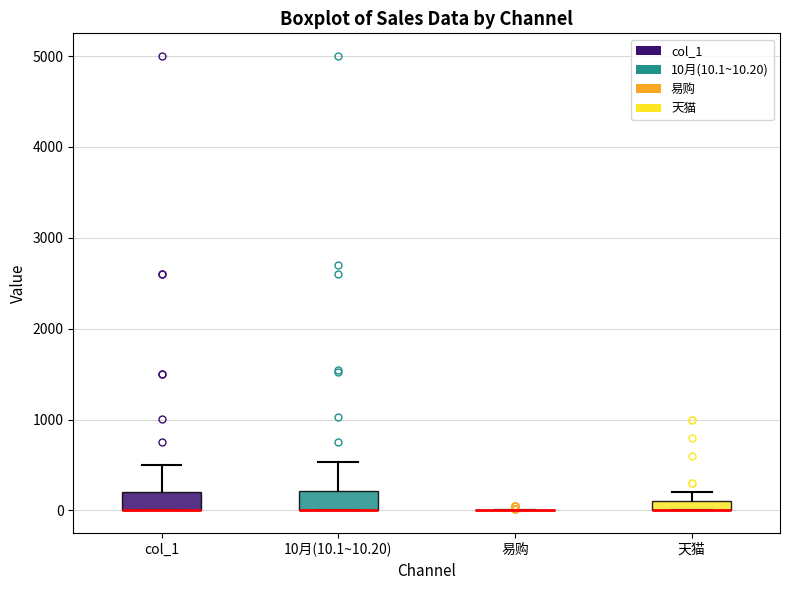

Where does the upper whisker of the box for 10月(10.1~10.20) end on the y-axis? The values are not printed on the chart, so give them approximately, as read against the axis.

500